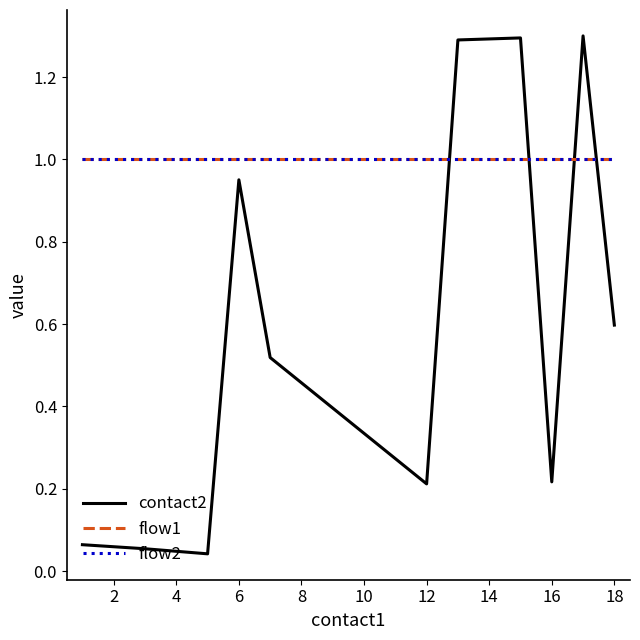

What is the value of the contact2 point at the 10th from the left?

1.3